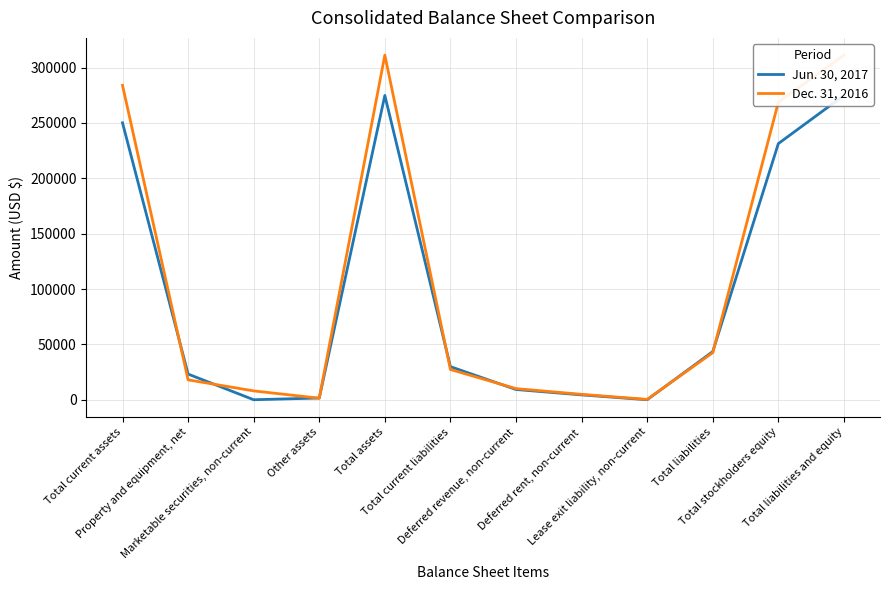

Which series changed the most between Deferred rent, non-current and Lease exit liability, non-current?

Dec. 31, 2016